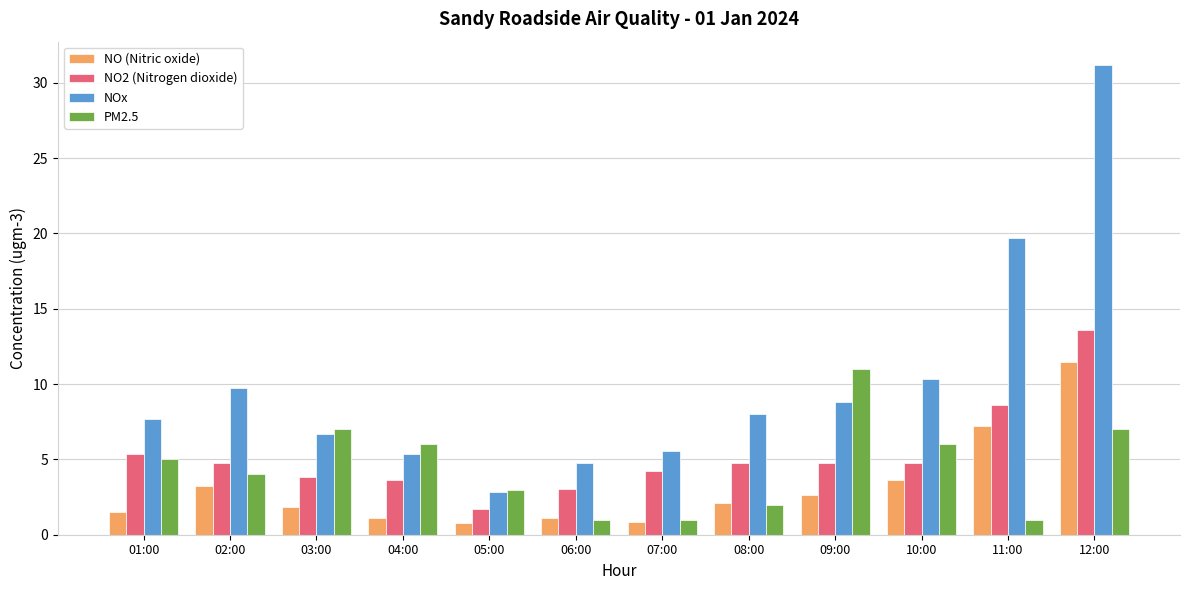

How many series are shown in this chart?

4